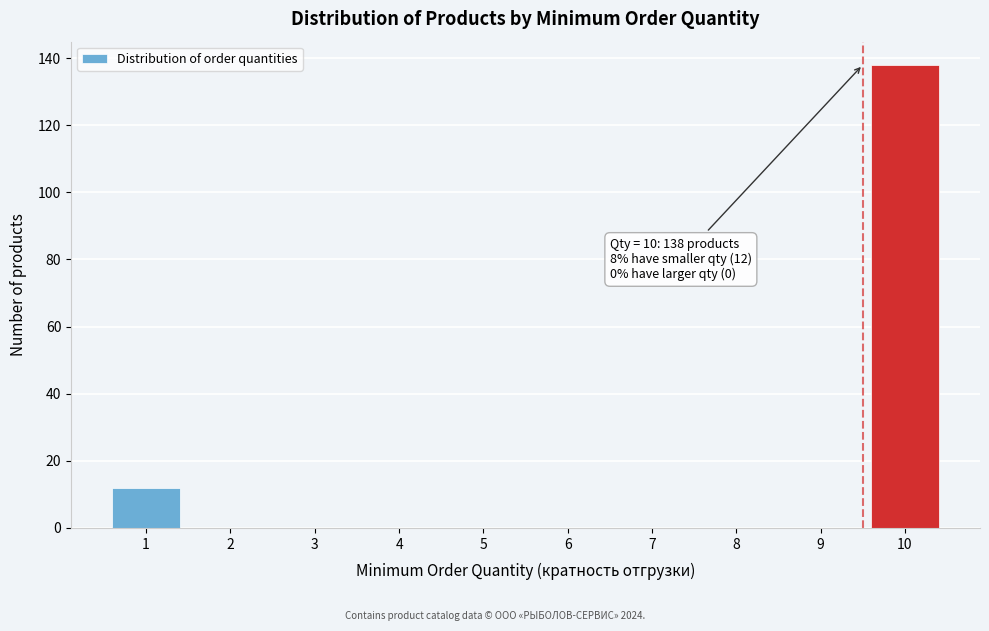

Reading left to right, what are all the values shown in this chart?

1=12	2=0	3=0	4=0	5=0	6=0	7=0	8=0	9=0	10=138